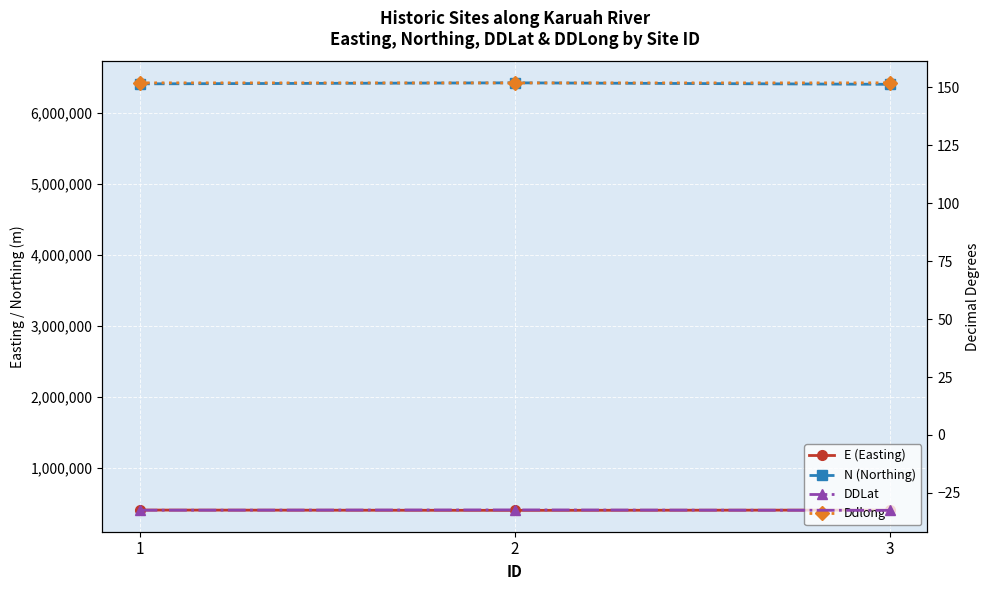

Rank the series at 3 from lowest to highest value.

DDLat, Ddlong, E (Easting), N (Northing)